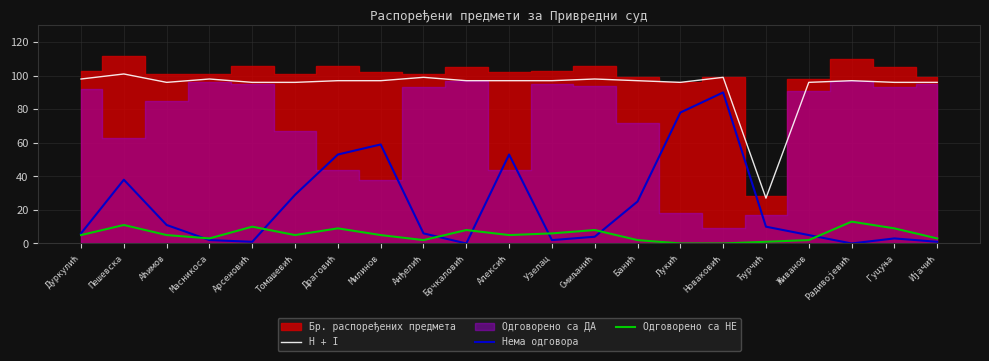

What is the label of the 18th point from the left?

Живанов